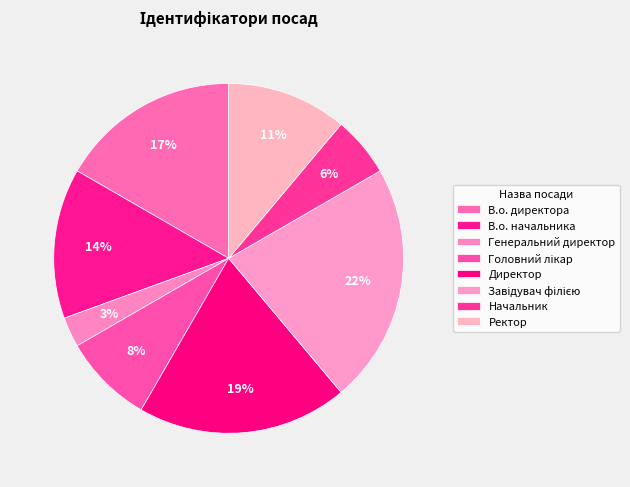

Which has a higher value, Генеральний директор or Головний лікар?

Головний лікар